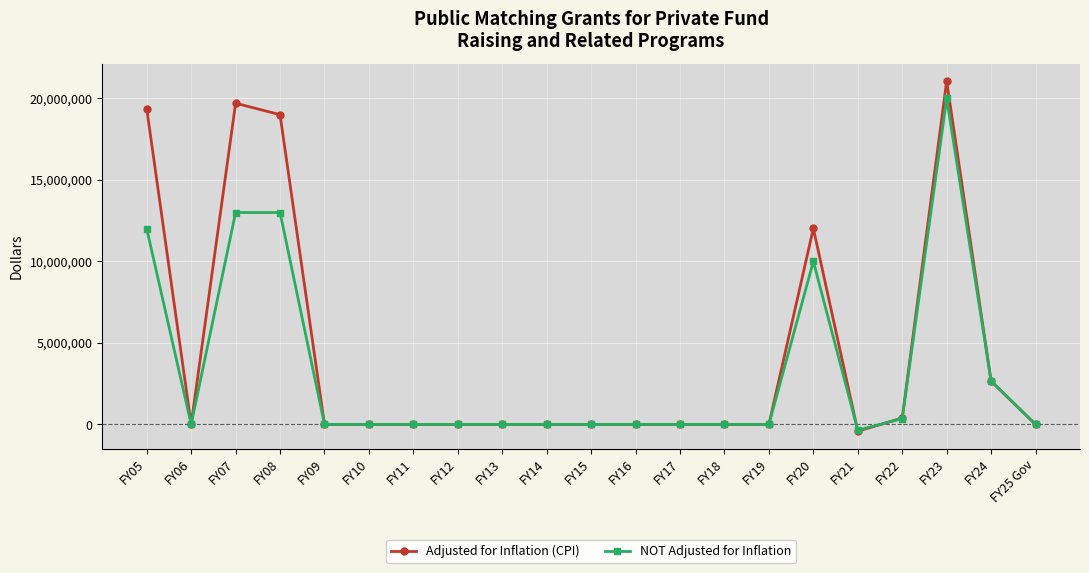

What are all the series names shown in the legend?

Adjusted for Inflation (CPI), NOT Adjusted for Inflation